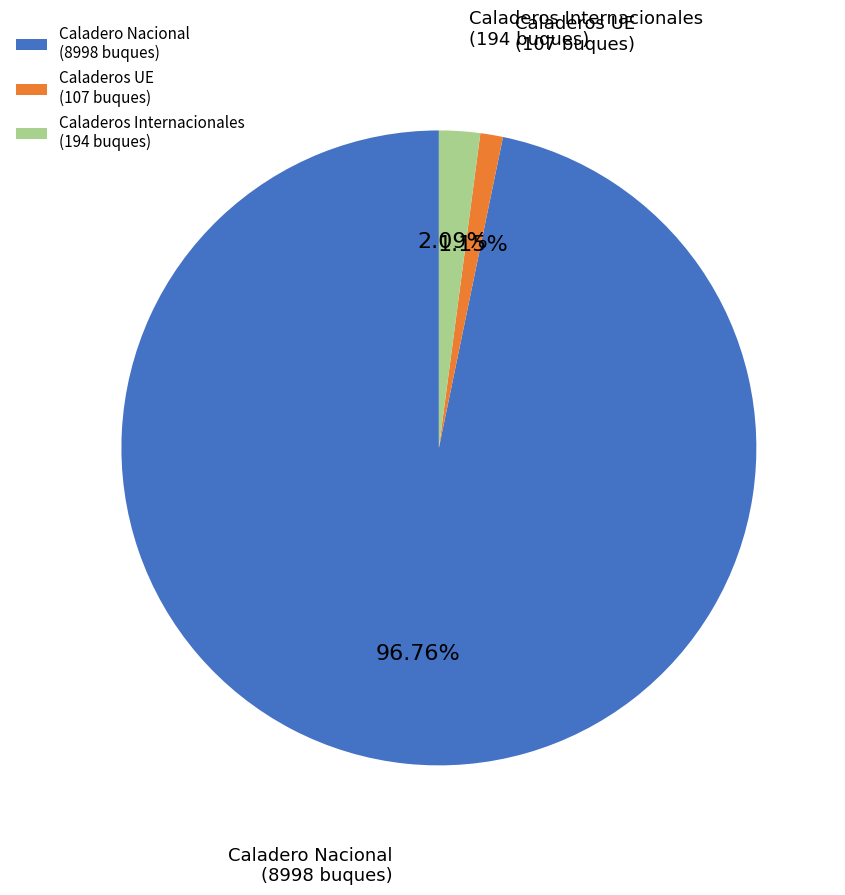

Which slice represents more than half of the pie?

Caladero Nacional